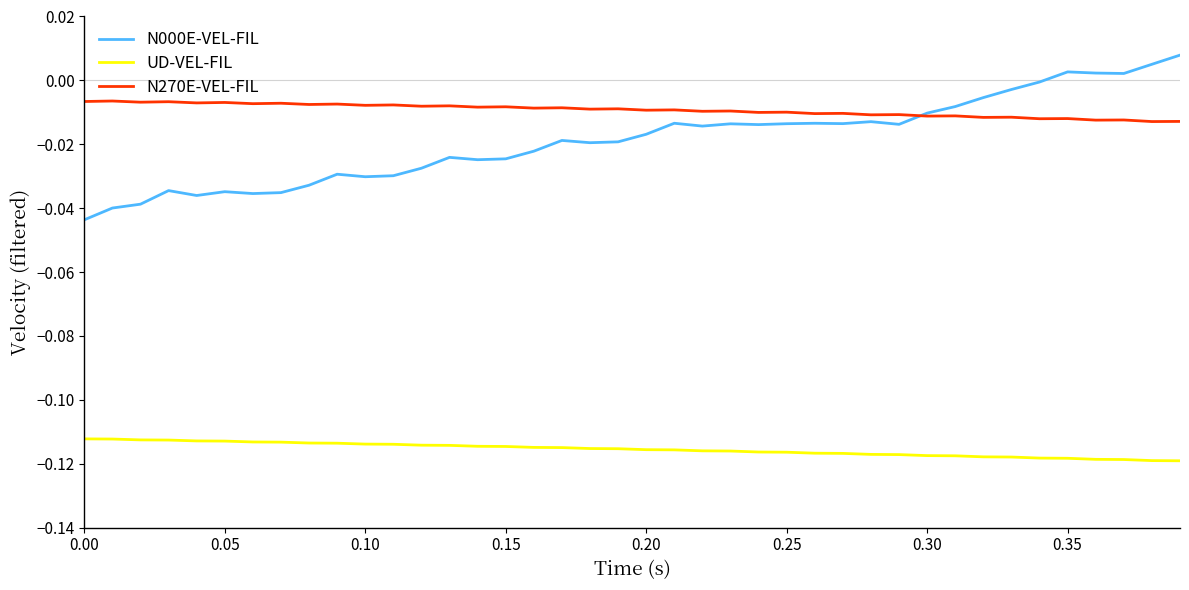

List the series in order of their peak value, lowest first.

UD-VEL-FIL, N270E-VEL-FIL, N000E-VEL-FIL